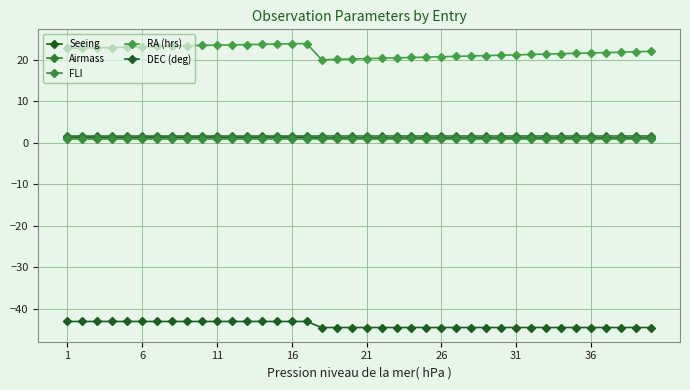

True or false: Airmass and FLI intersect in this chart.

False